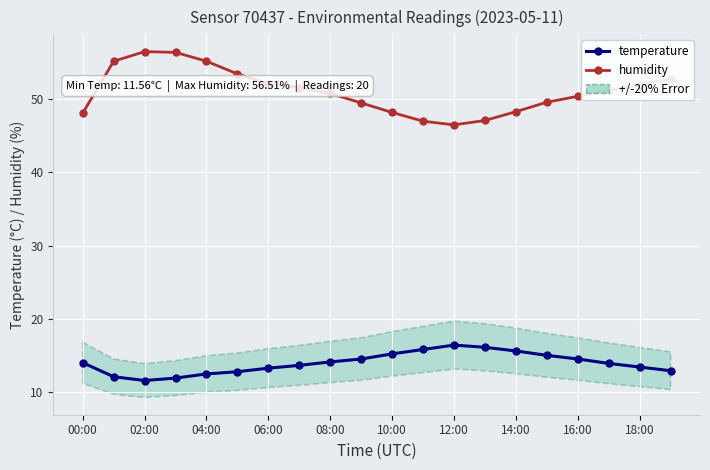

True or false: humidity and temperature cross at least once.

False